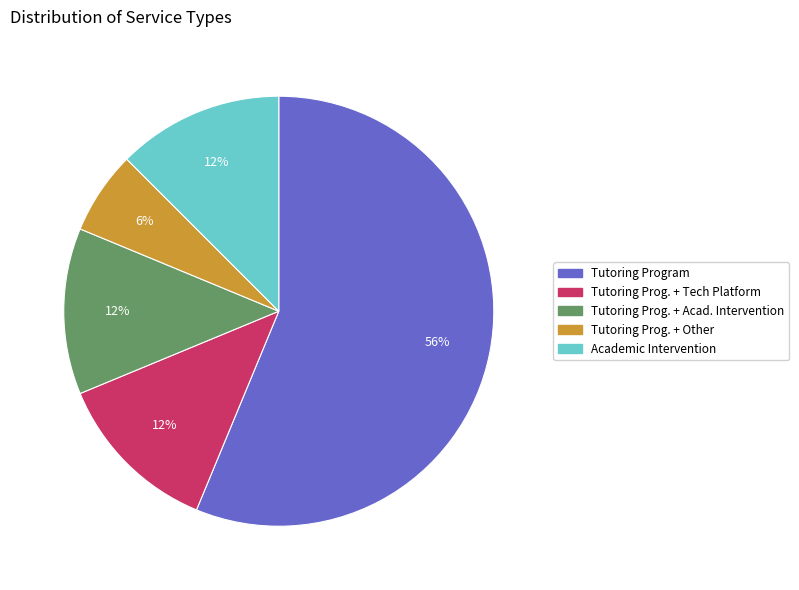

To the nearest percent, what is the average slice percentage?

20%